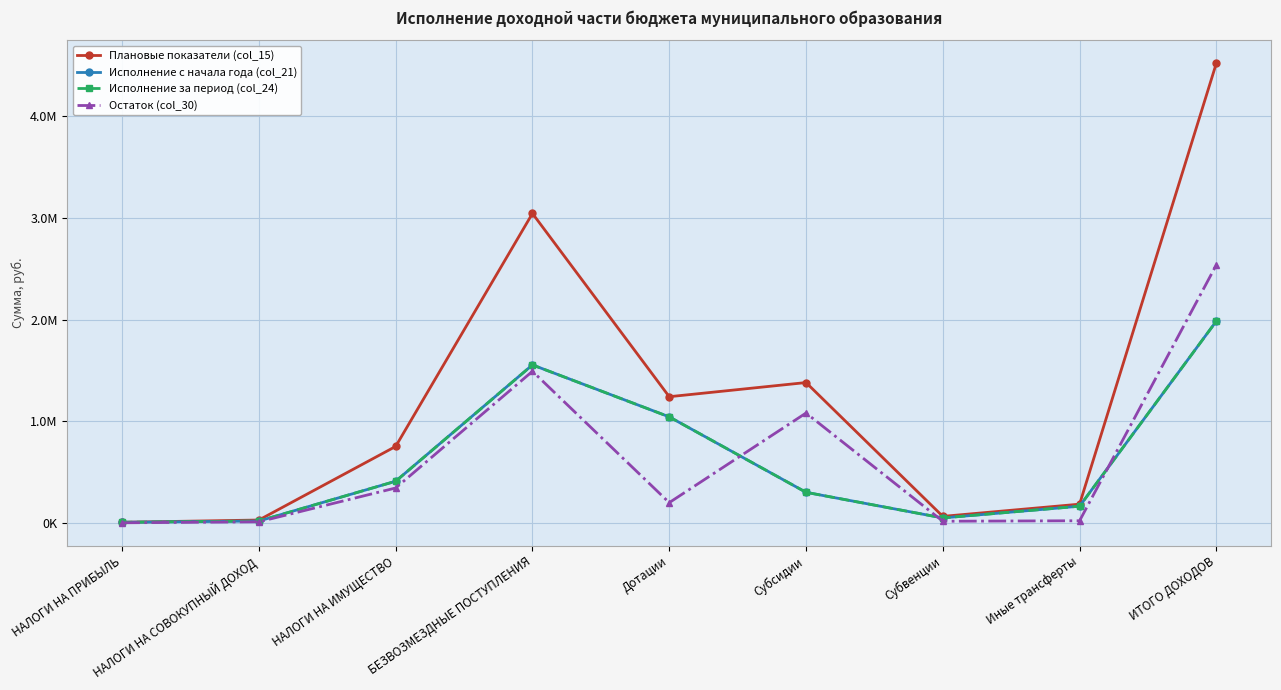

What is the label of the 8th point from the right?

НАЛОГИ НА СОВОКУПНЫЙ ДОХОД